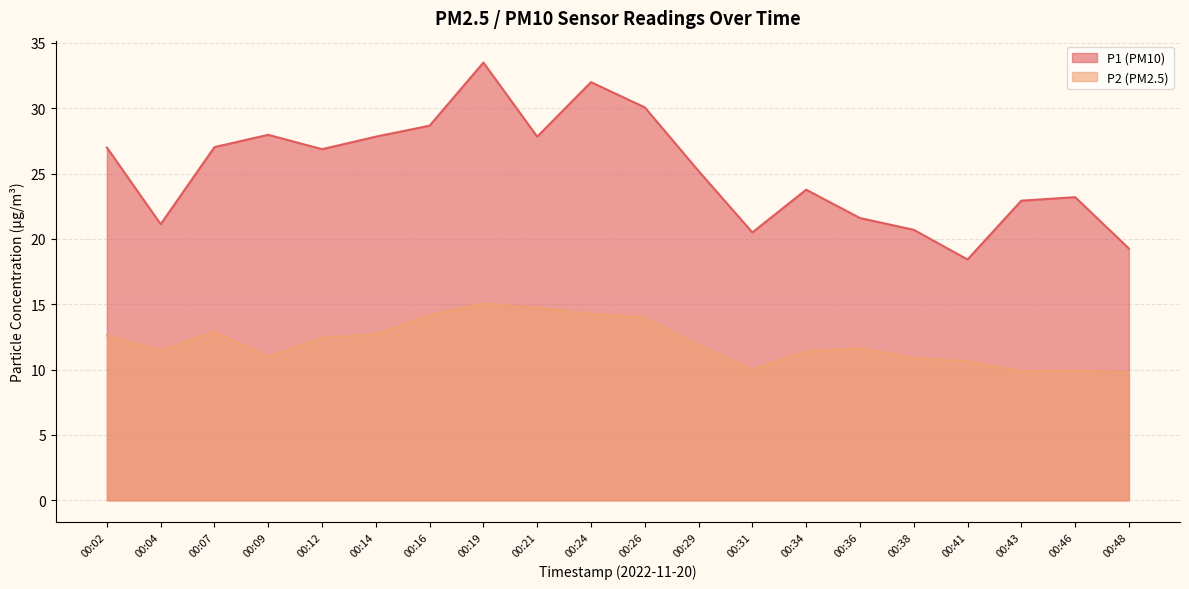

True or false: P2 and P1 cross at least once.

False